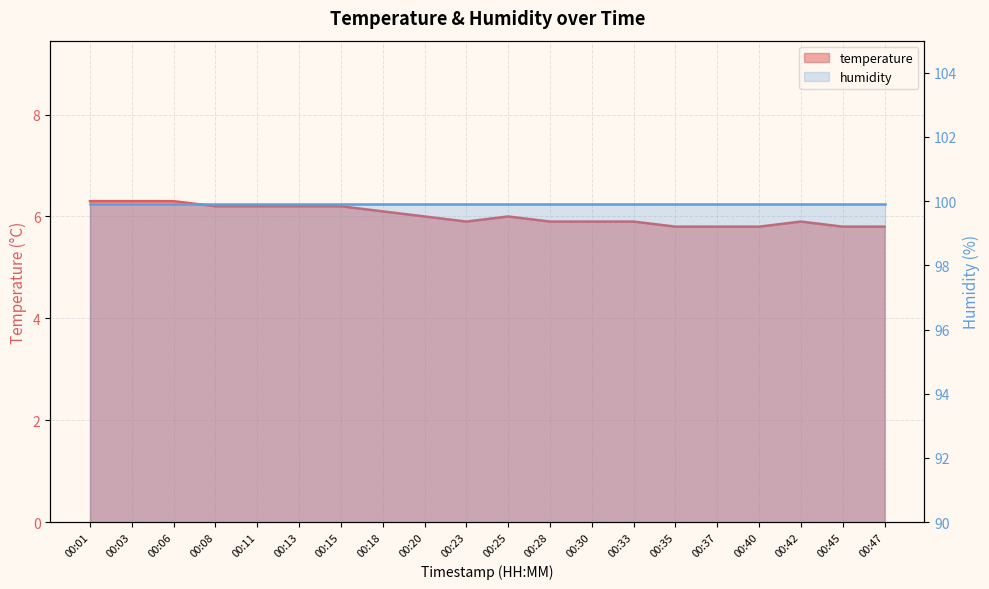

Reading right to left, what are all the values shown in this chart?

00:47=5.8	00:45=5.8	00:42=5.9	00:40=5.8	00:37=5.8	00:35=5.8	00:33=5.9	00:30=5.9	00:28=5.9	00:25=6.0	00:23=5.9	00:20=6.0	00:18=6.1	00:15=6.2	00:13=6.2	00:11=6.2	00:08=6.2	00:06=6.3	00:03=6.3	00:01=6.3